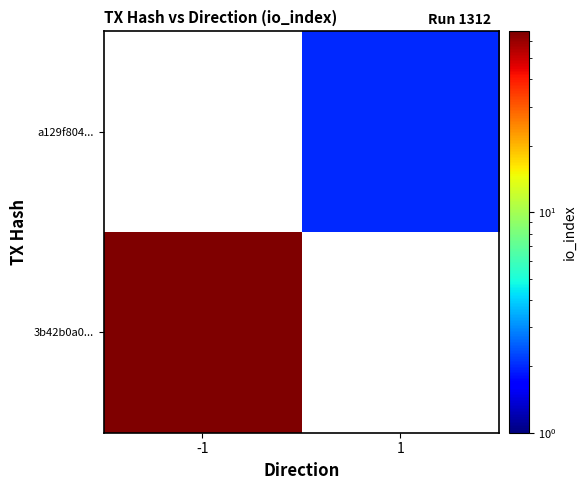

What is the maximum value for 3b42b0a0...?

66.0